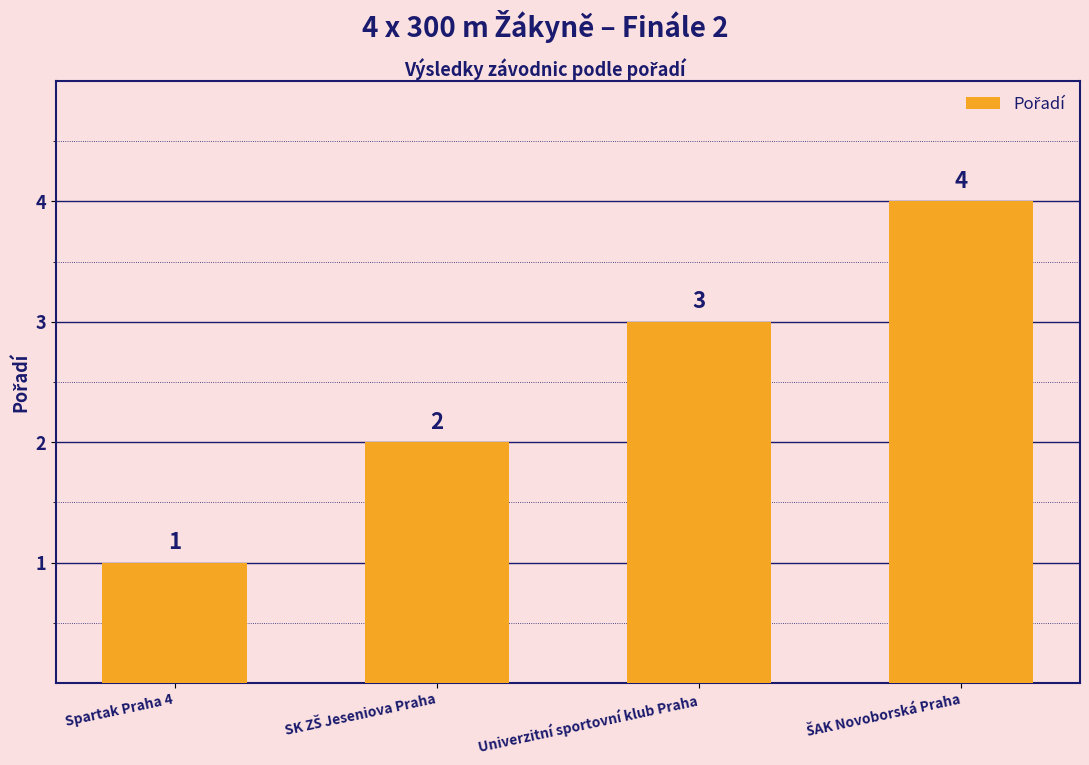

At which category does the chart reach its minimum across all series?

Spartak Praha 4